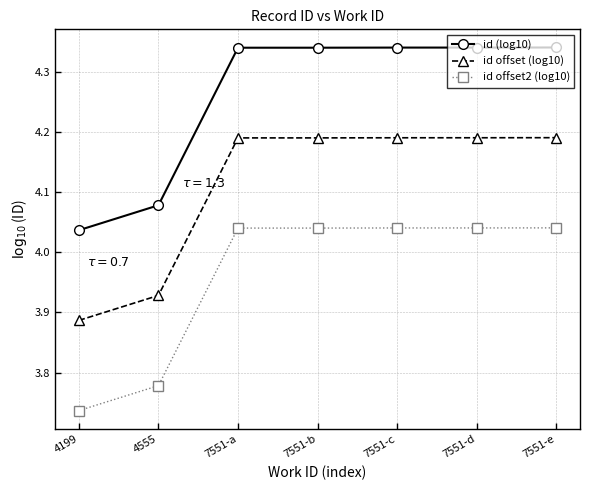

How many id offset (log10) values are between 3 and 4?

2